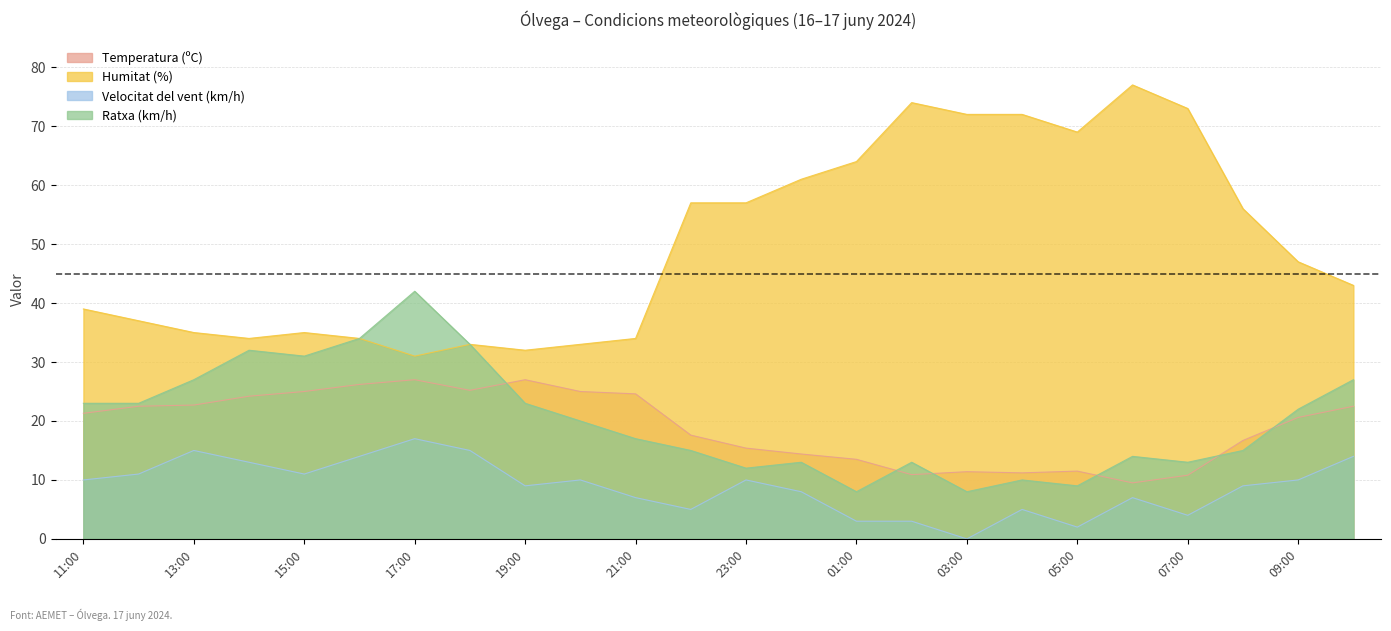

True or false: Humitat (%) and Velocitat del vent (km/h) intersect in this chart.

False